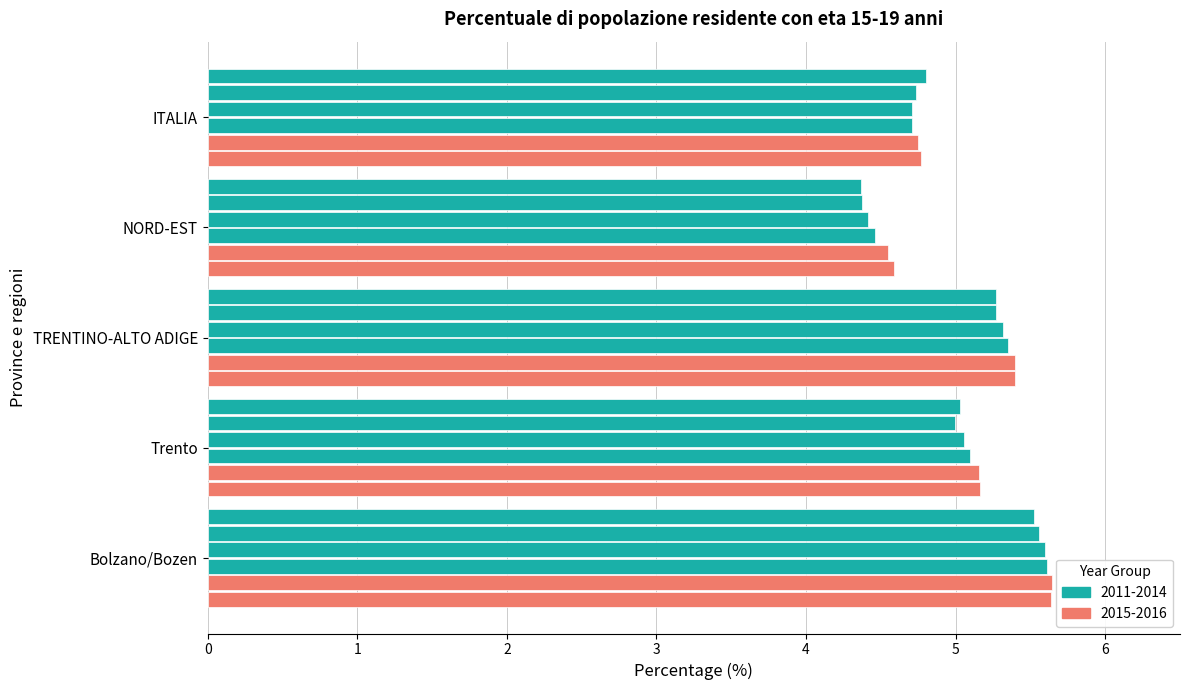

What is the difference between the highest and lowest values at NORD-EST?

0.2